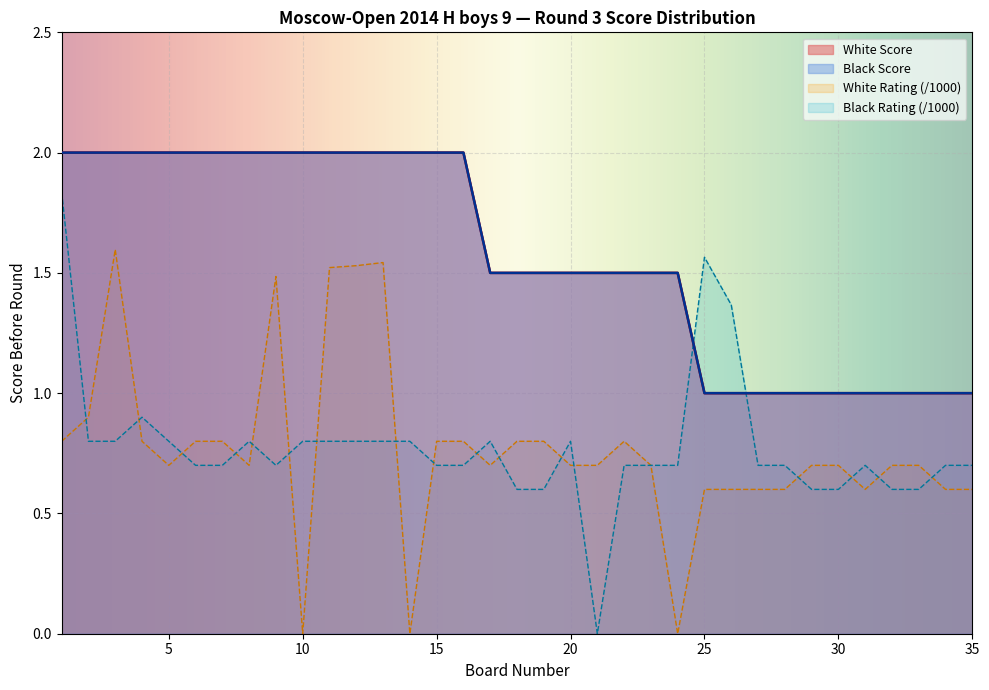

How many White Score values are between 1 and 2?

35